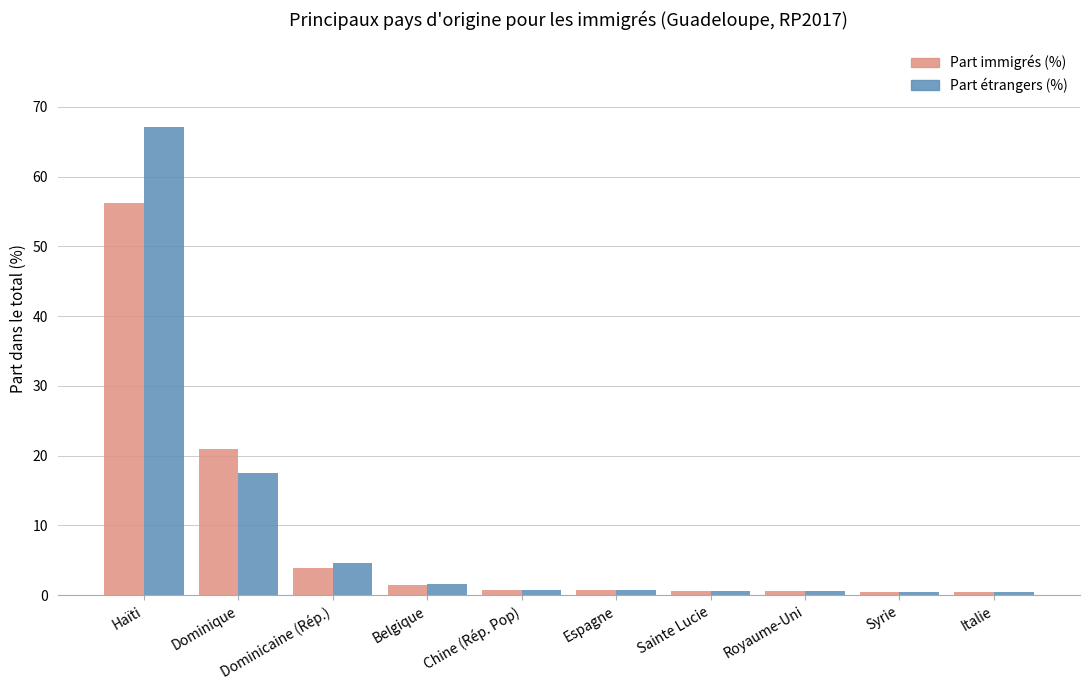

What is the difference between the highest and lowest values at Haïti?

10.9